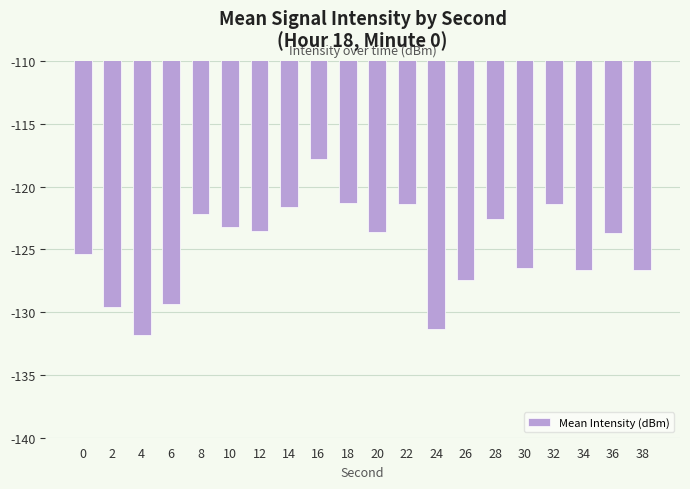

The value at 38 is -126.6. True or false?

True